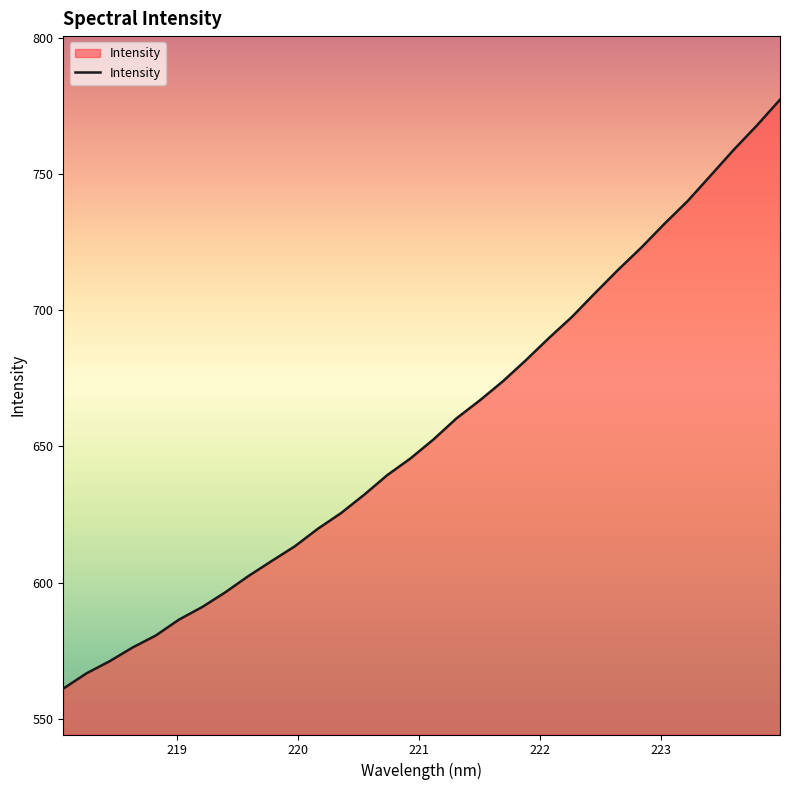

What is the greatest value displayed?

777.3